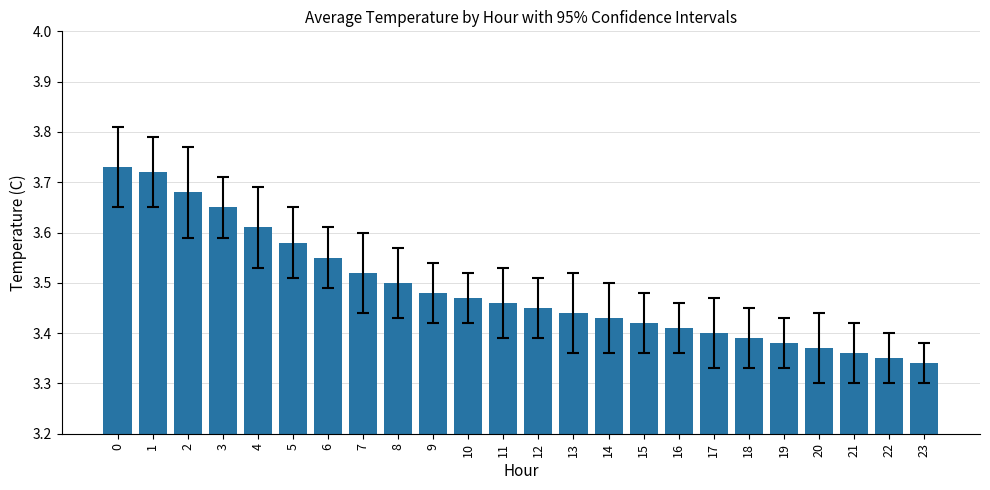

Count the values in the range 3 to 4.

24